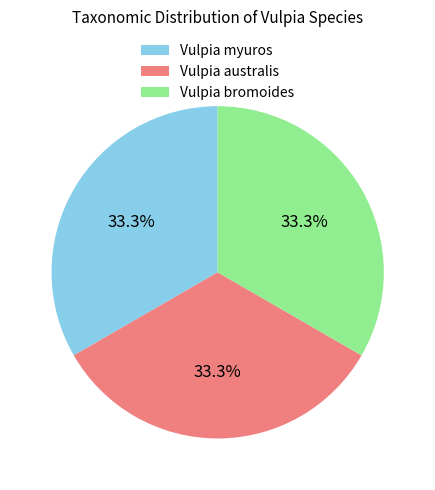

How many segments does this pie chart have?

3